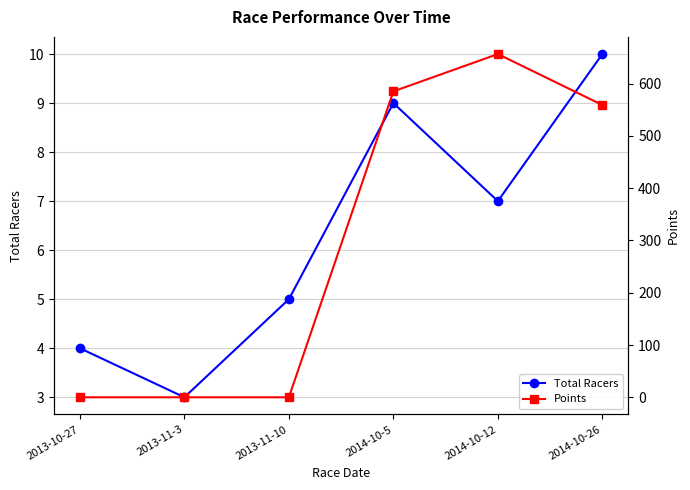

How many Total Racers values are between 4 and 9?

4